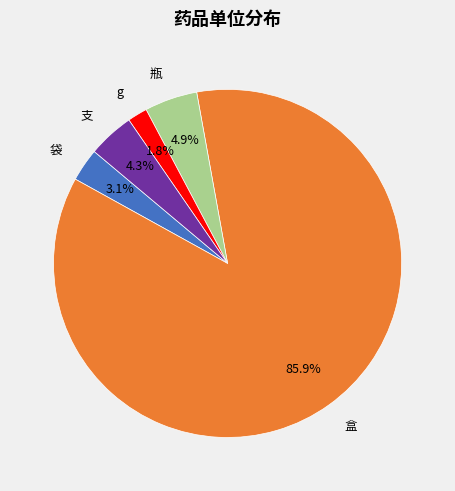

To the nearest percent, what percentage of the pie is g?

2%